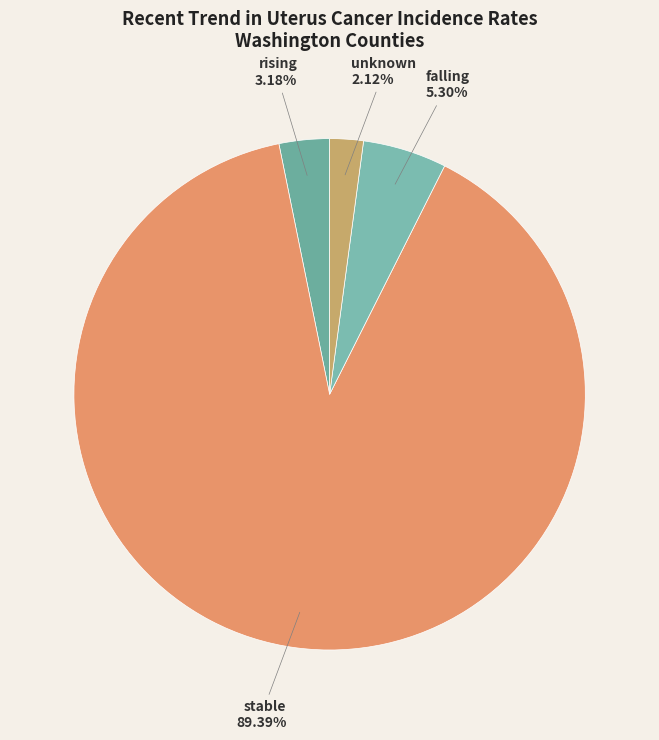

To the nearest percent, what is the difference between the largest and smallest slice percentages?

87%